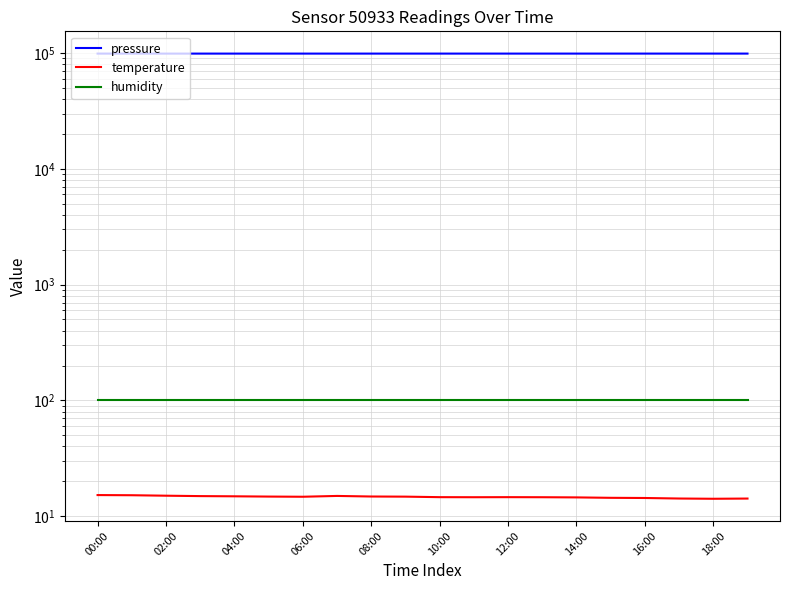

What is the difference between the highest and lowest values at 02:00?

98718.5